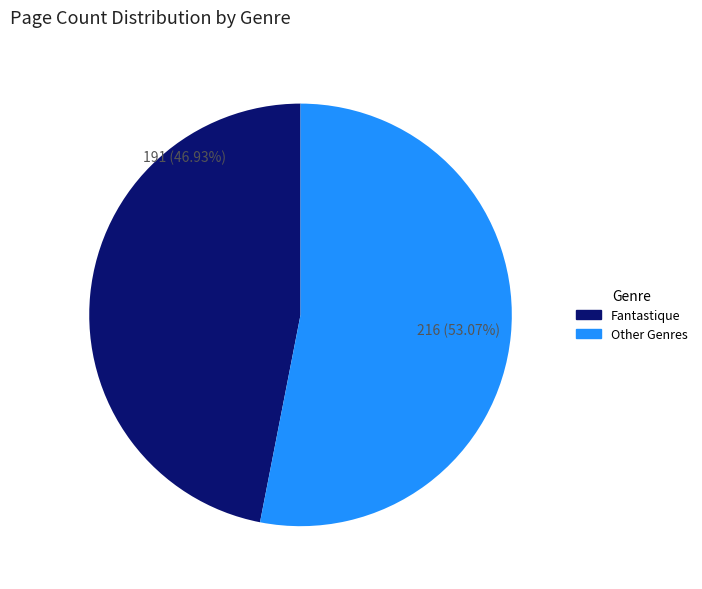

Which category has the smallest portion of the pie?

Fantastique